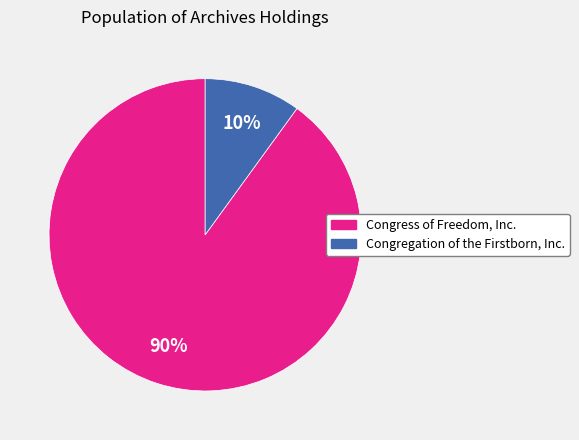

How many slices are in this pie chart?

2